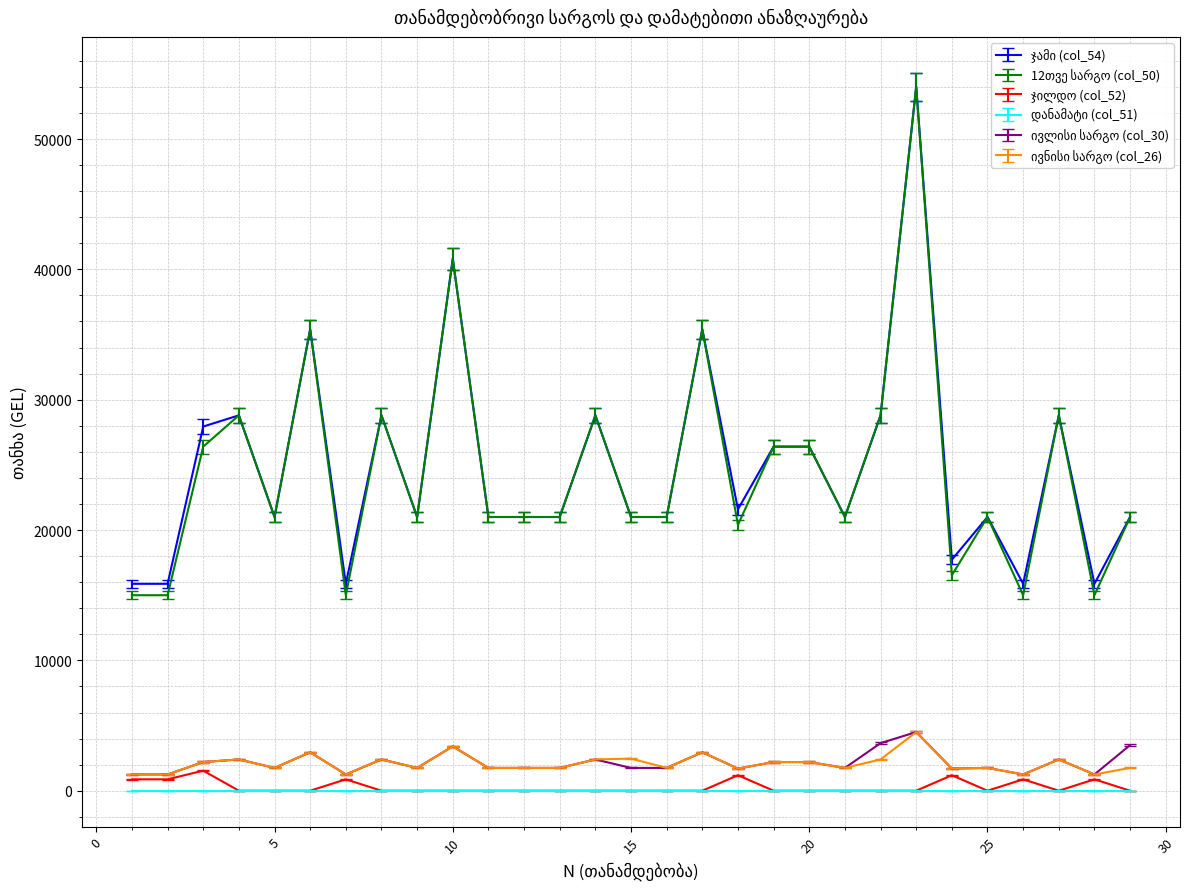

Does the chart display data point markers on the line(s)?

No